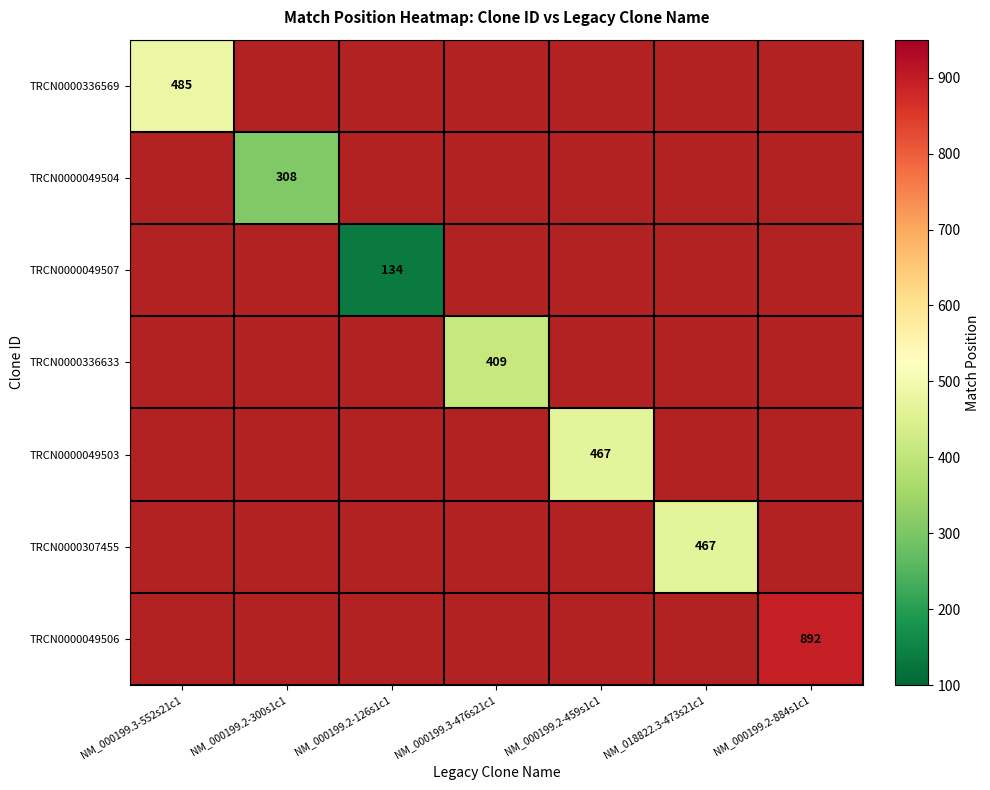

The value of TRCN0000307455 at NM_018822.3-473s21c1 is 467. True or false?

True